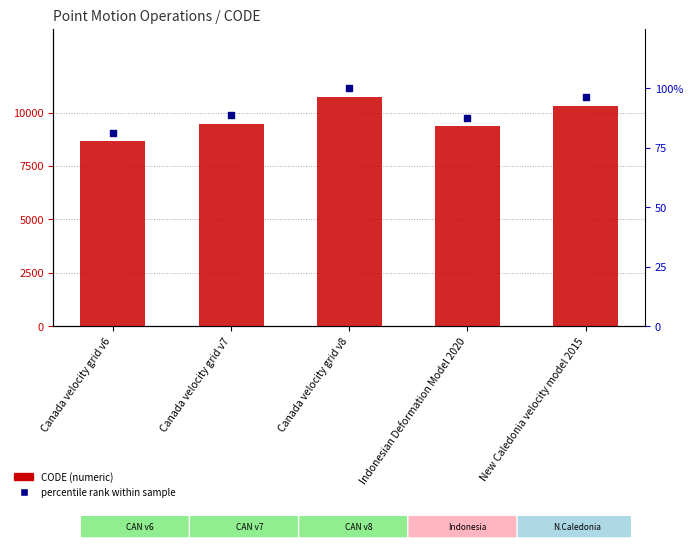

What are all the series names shown in the legend?

CODE, percentile rank within sample